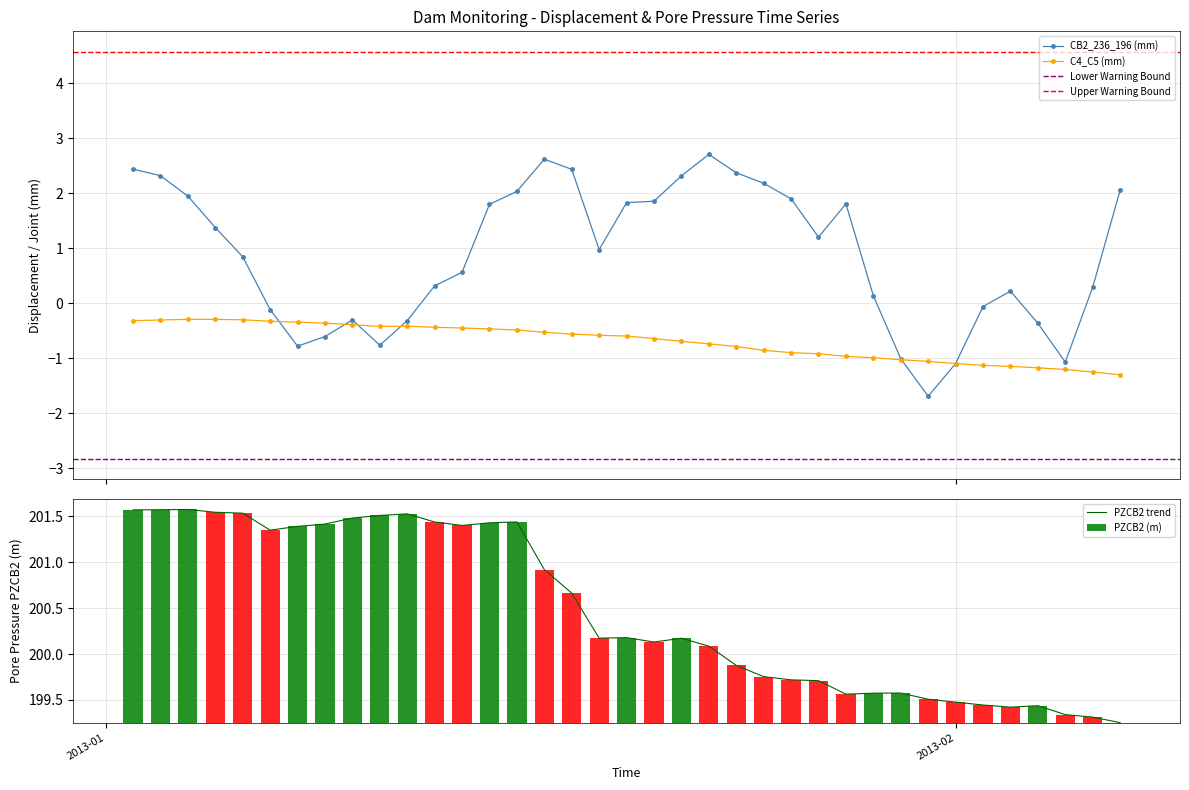

What is the value of the PZCB2 (m) bar at the 6th from the left?

201.3